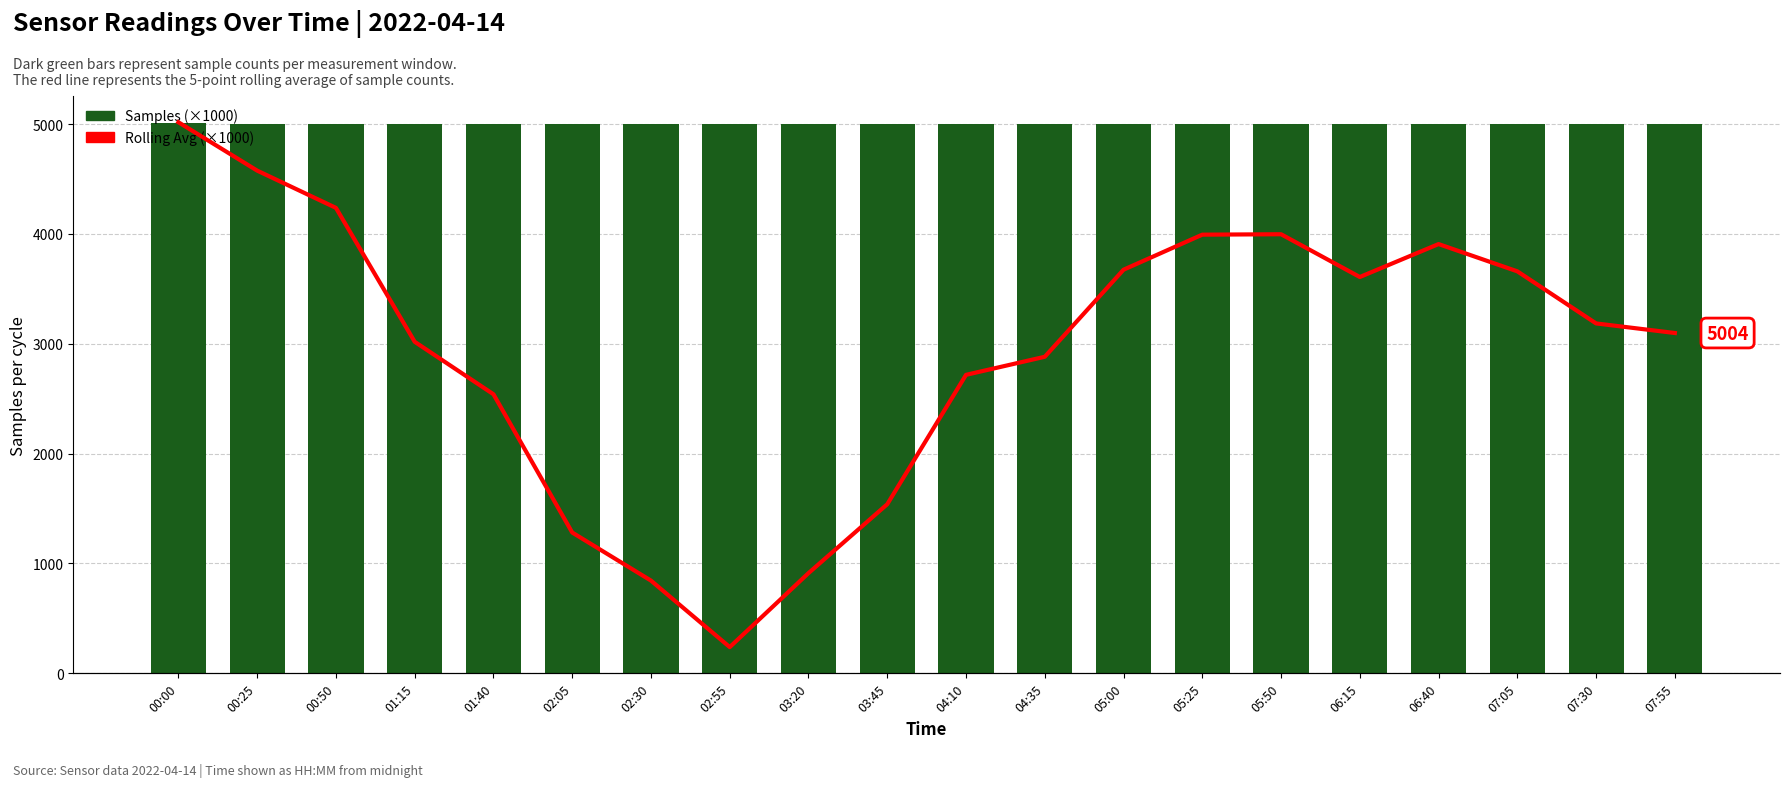

True or false: Samples (×1000) has a value of 8940.1 at 00:25.

False